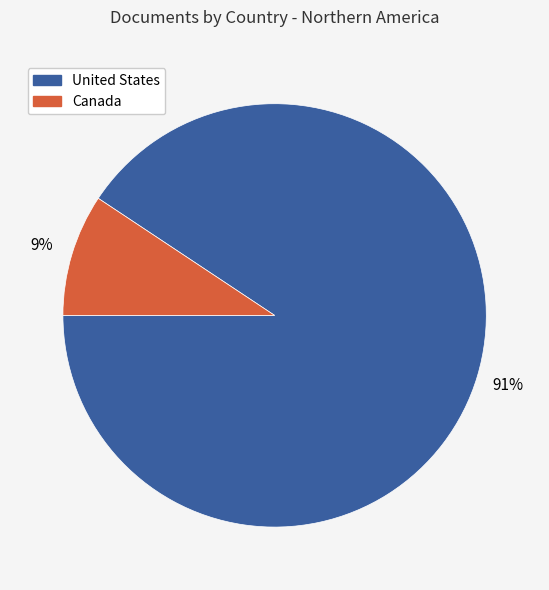

The United States slice represents 99% of the pie. True or false?

False